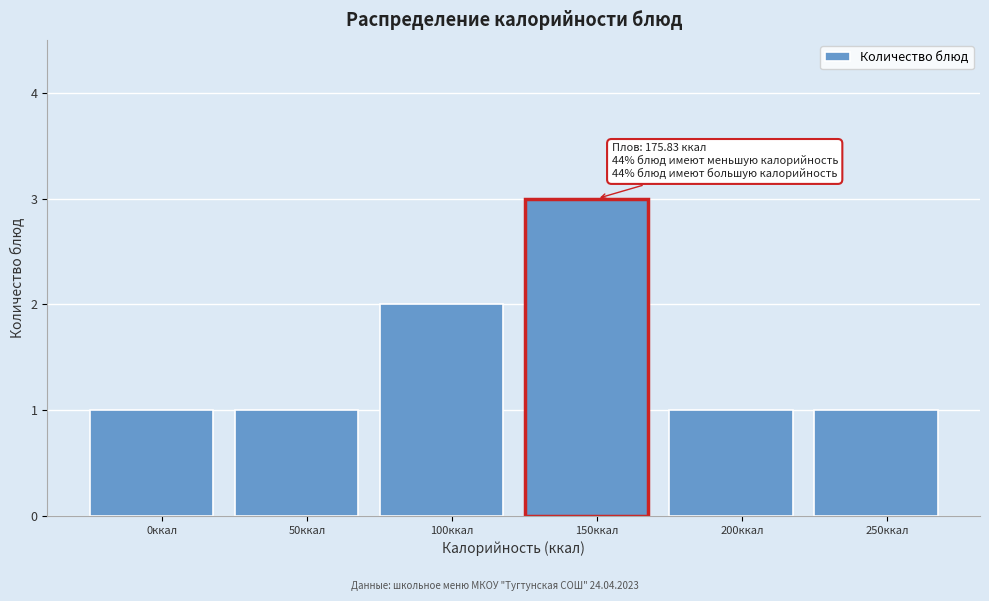

Reading left to right, list all the values displayed in this chart.

1	1	2	3	1	1